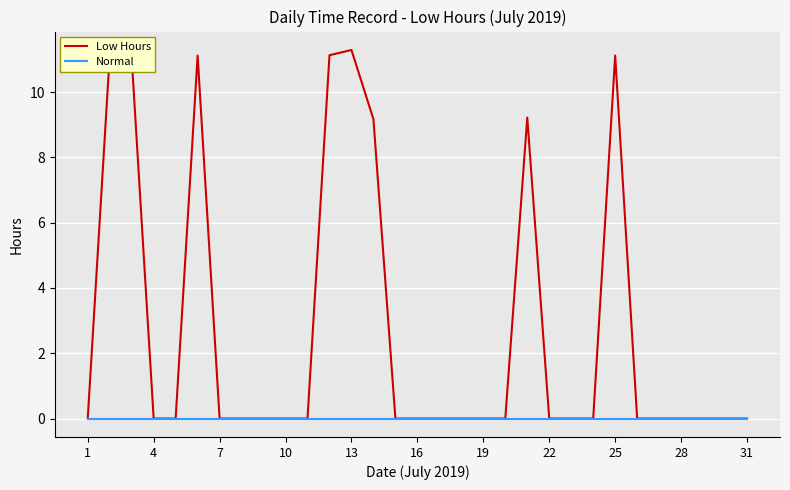

What is the maximum value shown in the chart?

11.3